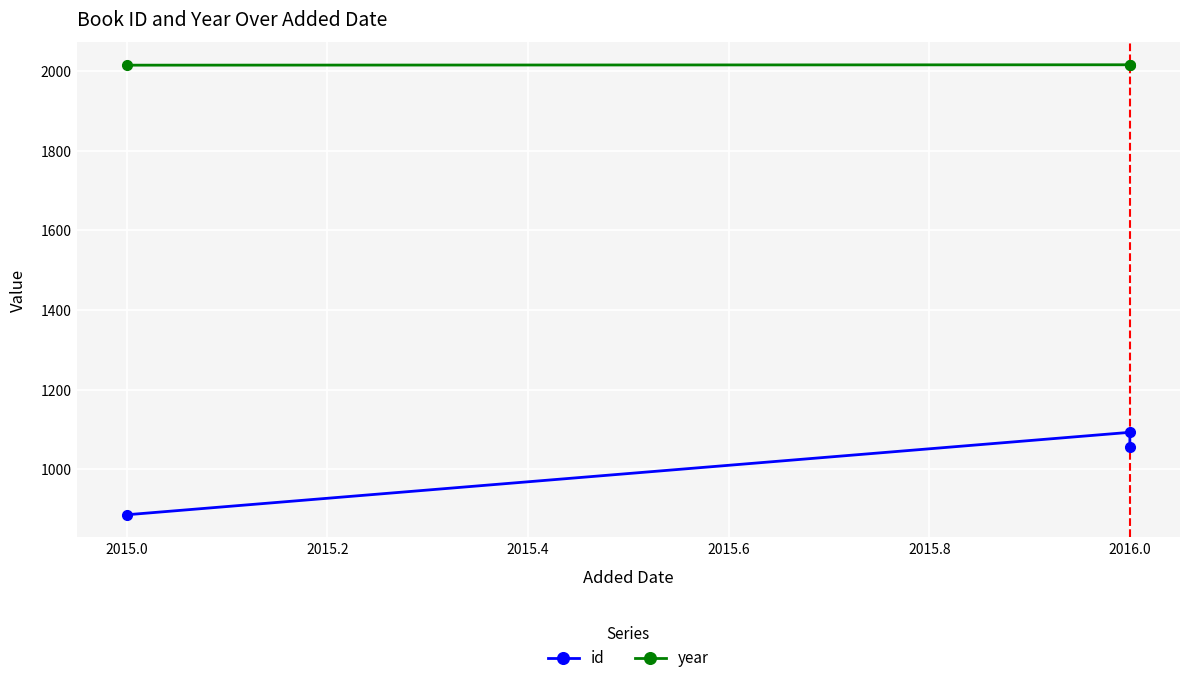

Is it true that year equals 3442 at 2016.0?

False